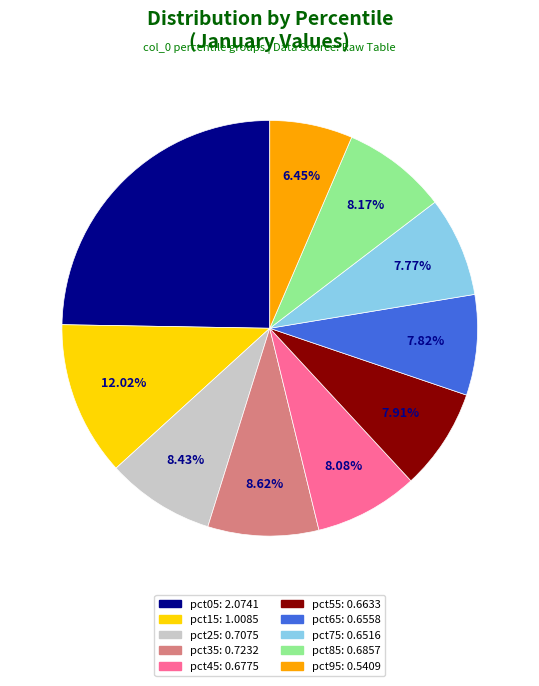

What portion of the pie excludes pct85?

91.8%